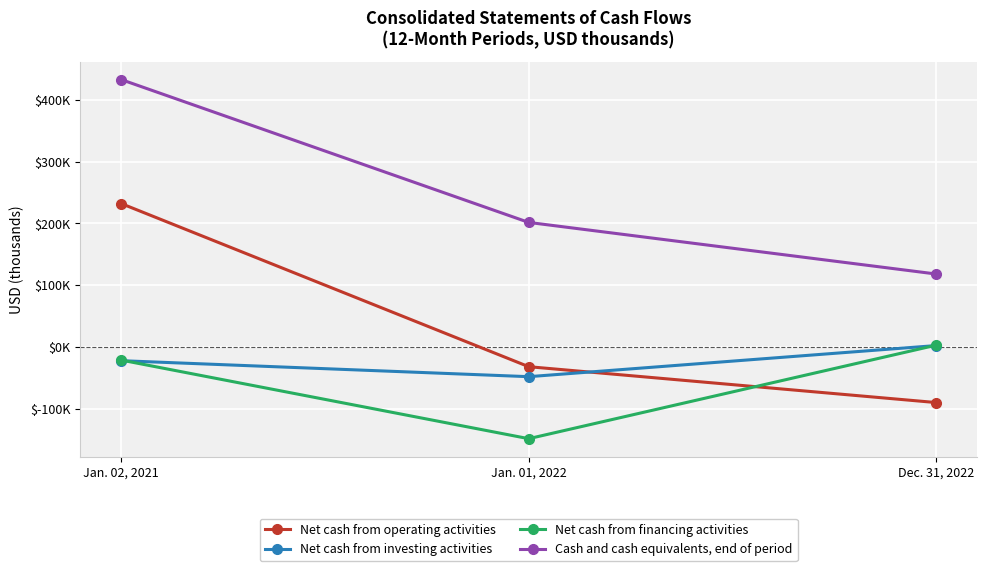

What is the spread (max minus min) of values at Dec. 31, 2022?

207970